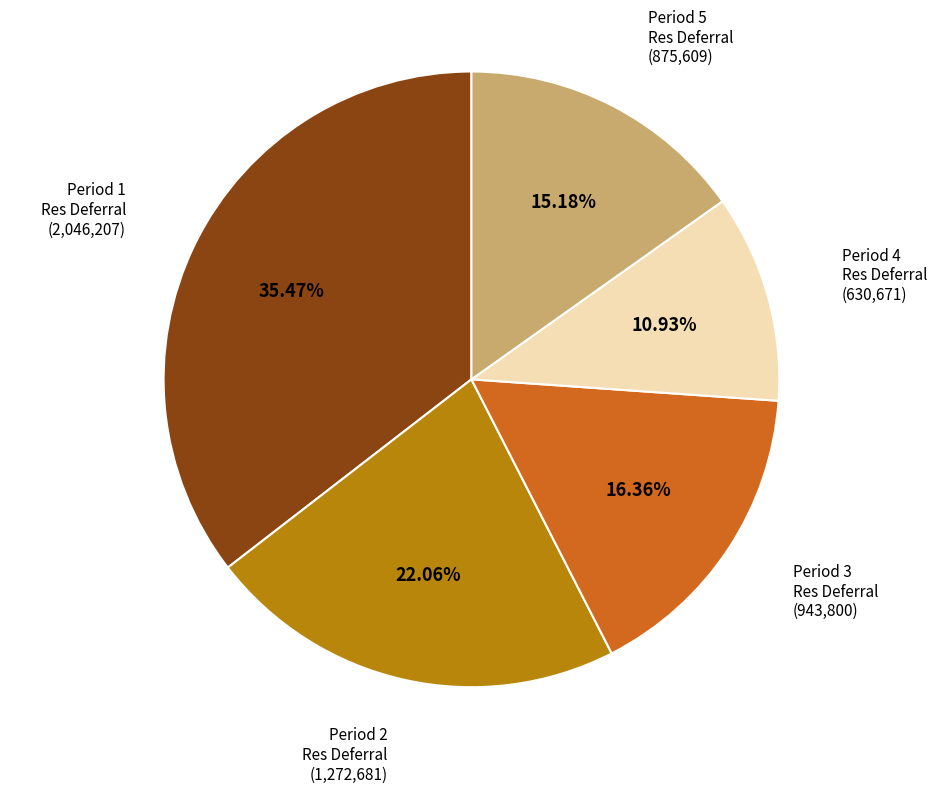

Is there any slice that represents more than half of the pie?

No